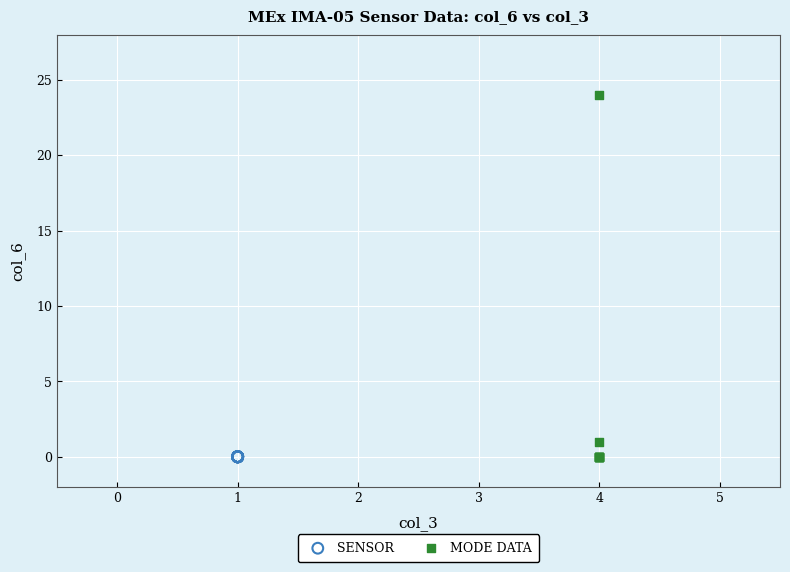

Which series reaches the maximum Y coordinate?

MODE DATA